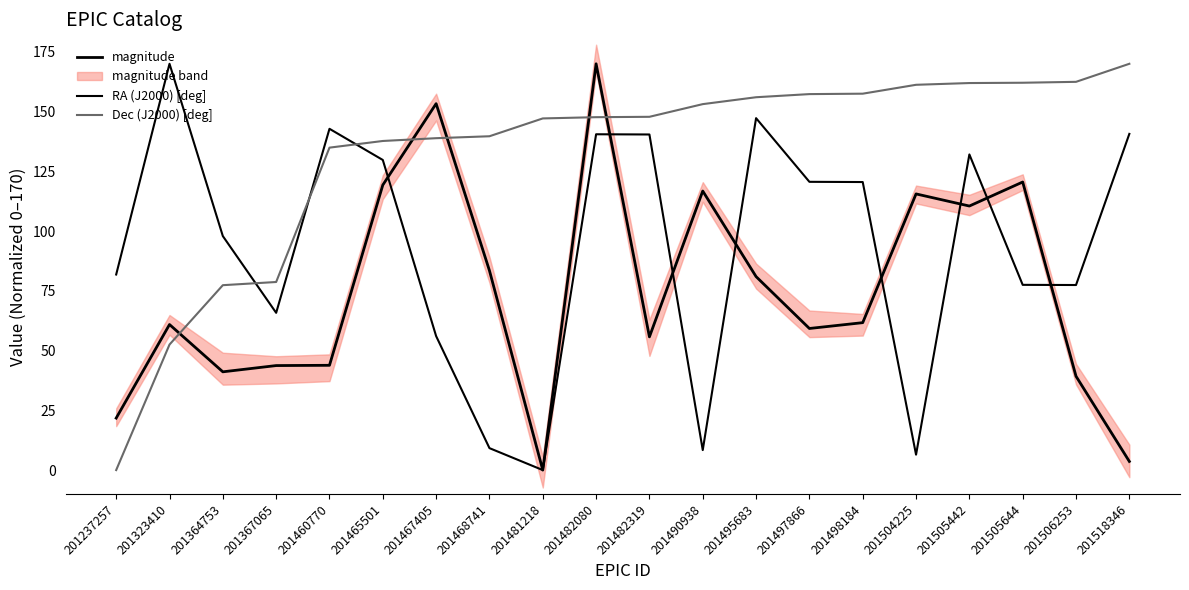

What is the total value across all series at 201505442?

404.5